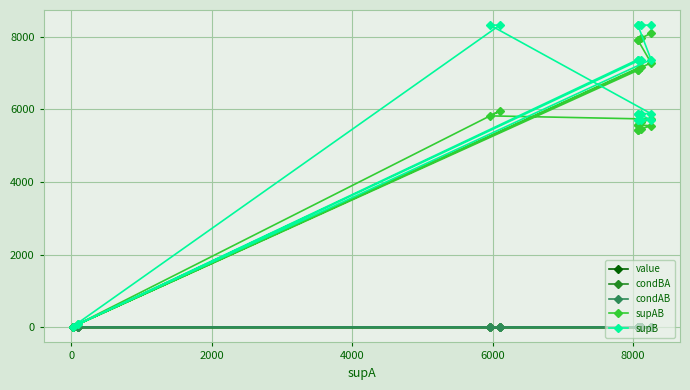

Is this an area chart (filled region under the line)?

No